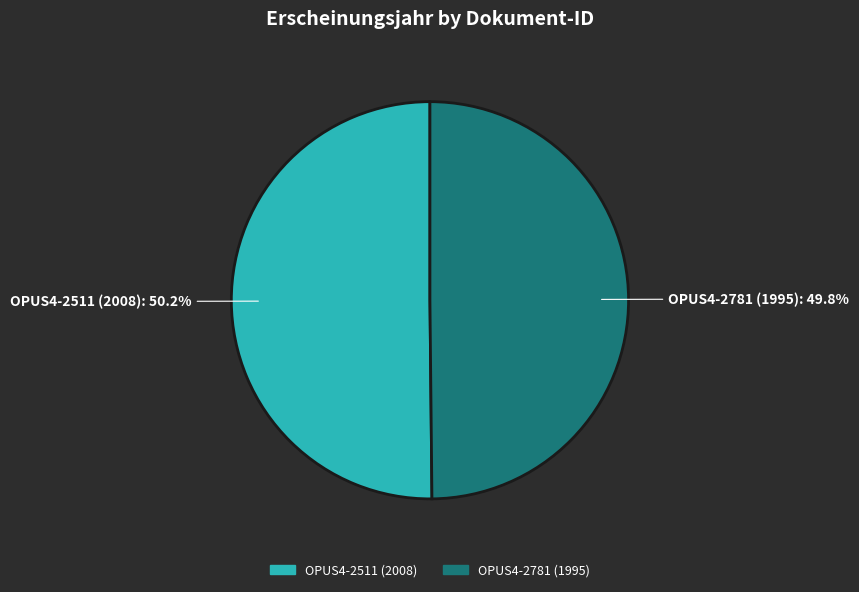

True or false: OPUS4-2511 (2008) accounts for 50% of the total.

True